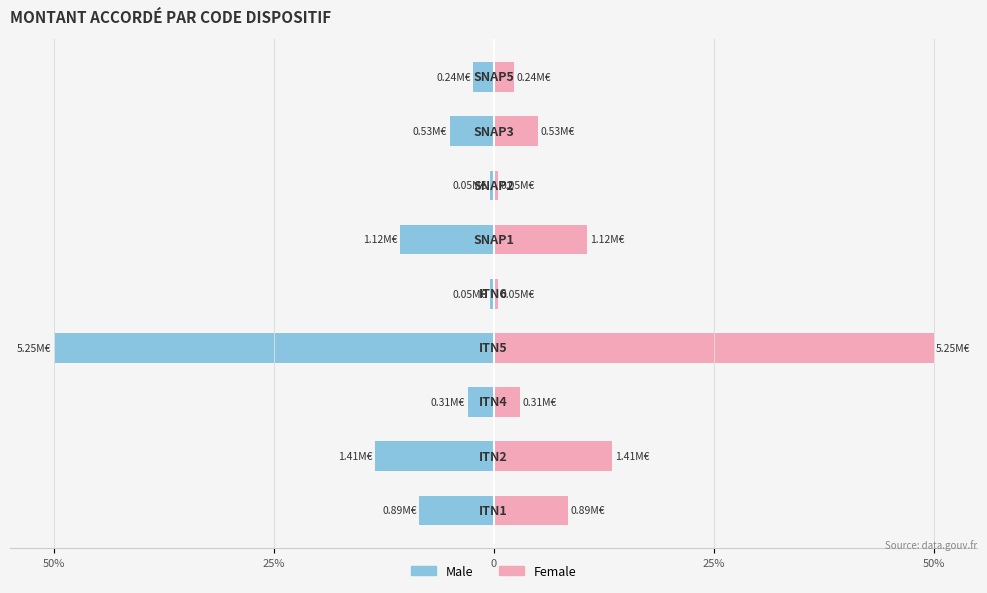

Is the value of Female at 6 greater than the value of Male at 5?

Yes